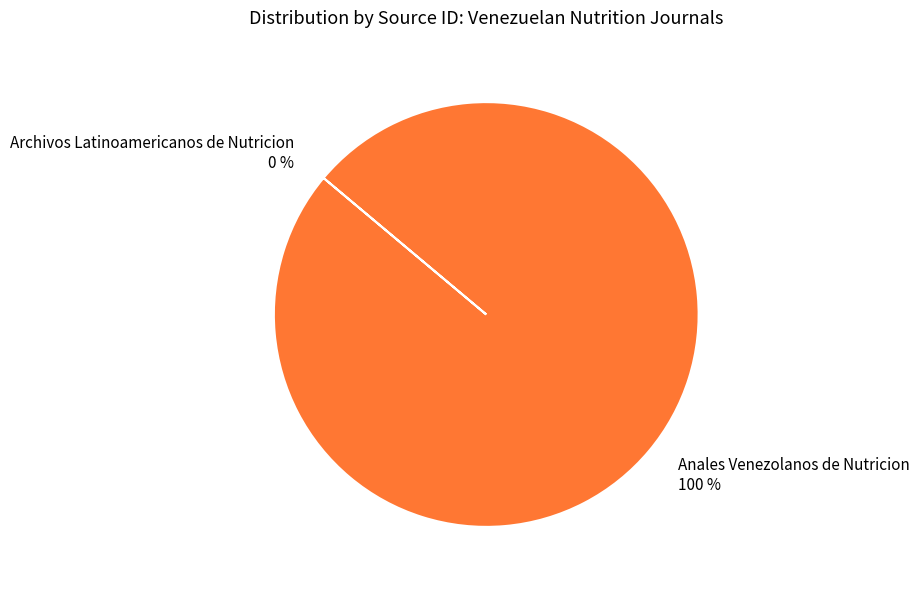

Is it true that Anales Venezolanos de Nutricion is 100% of the pie?

True